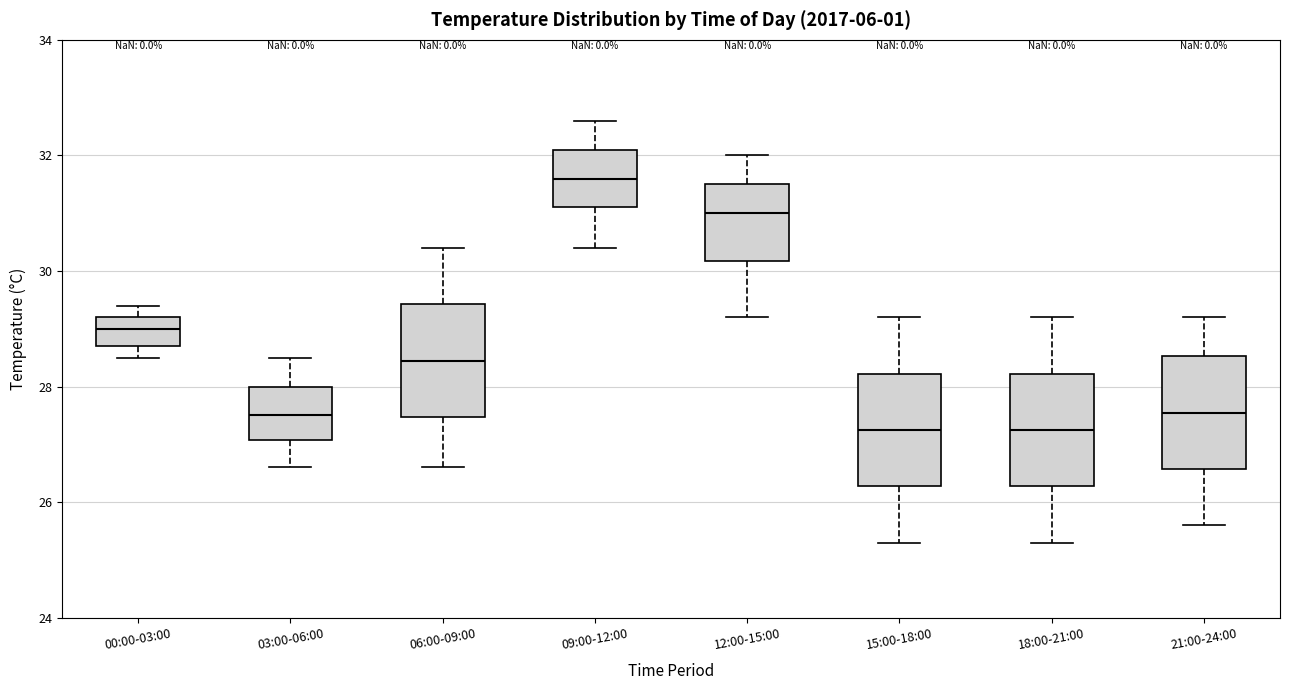

Reading left to right, read every box against the y-axis: the position of its median line, the range the box covers, and the ends of its whiskers. The values are not printed on the chart, so give them approximately, as read against the axis.

00:00-03:00: median 29.0, box 28.8 to 29.2, whiskers 28.6 to 29.4
03:00-06:00: median 27.6, box 27.0 to 28.0, whiskers 26.6 to 28.6
06:00-09:00: median 28.4, box 27.4 to 29.4, whiskers 26.6 to 30.4
09:00-12:00: median 31.6, box 31.2 to 32.2, whiskers 30.4 to 32.6
12:00-15:00: median 31.0, box 30.2 to 31.6, whiskers 29.2 to 32.0
15:00-18:00: median 27.2, box 26.2 to 28.2, whiskers 25.4 to 29.2
18:00-21:00: median 27.2, box 26.2 to 28.2, whiskers 25.4 to 29.2
21:00-24:00: median 27.6, box 26.6 to 28.6, whiskers 25.6 to 29.2